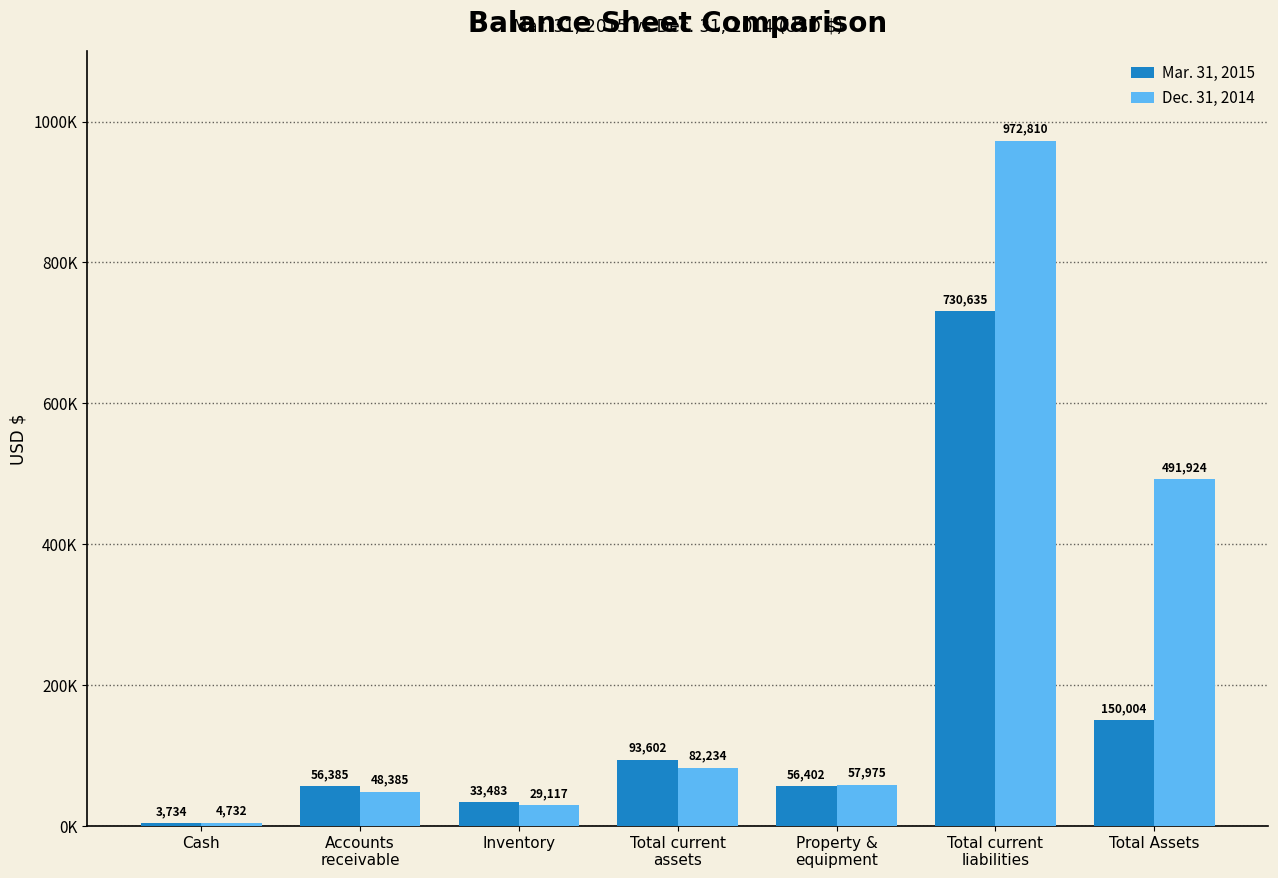

At which label does Dec. 31, 2014 first exceed 57975?

Total current
assets